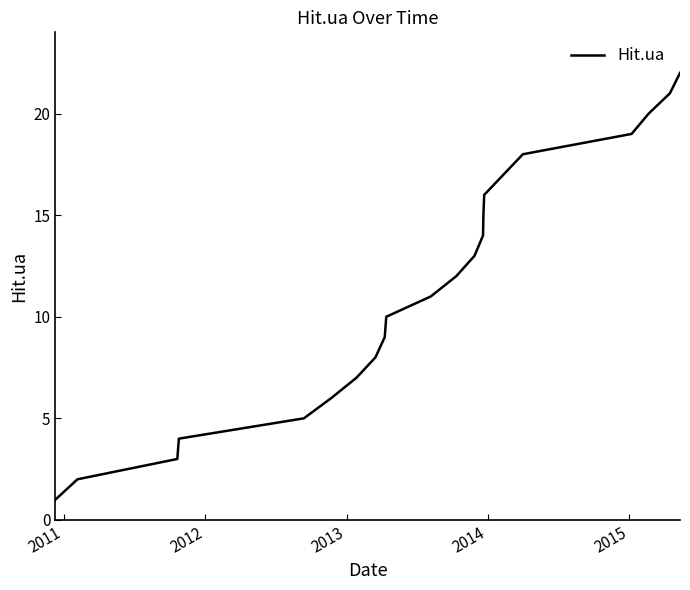

Is this an area chart (filled region under the line)?

No